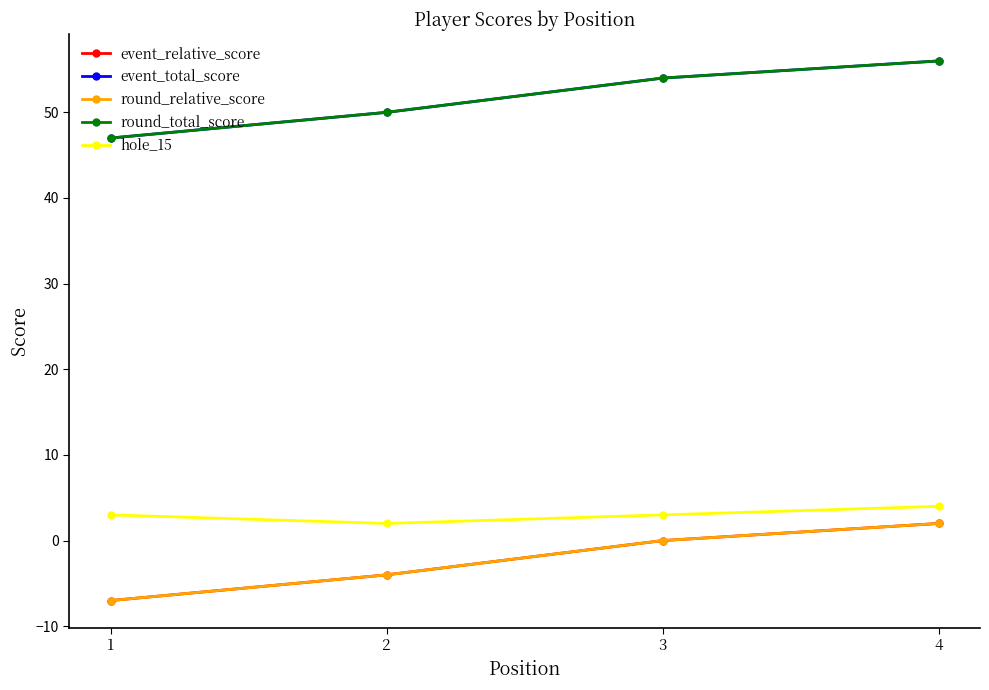

Rank the categories by round_total_score value from lowest to highest.

1, 2, 3, 4